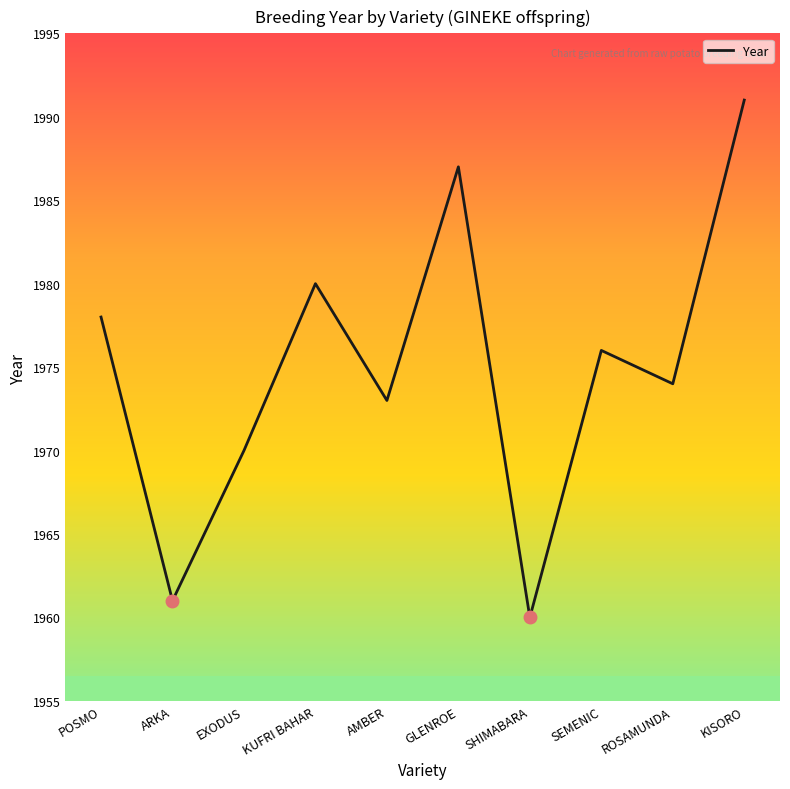

What is the difference between the values at KISORO and KUFRI BAHAR?

11